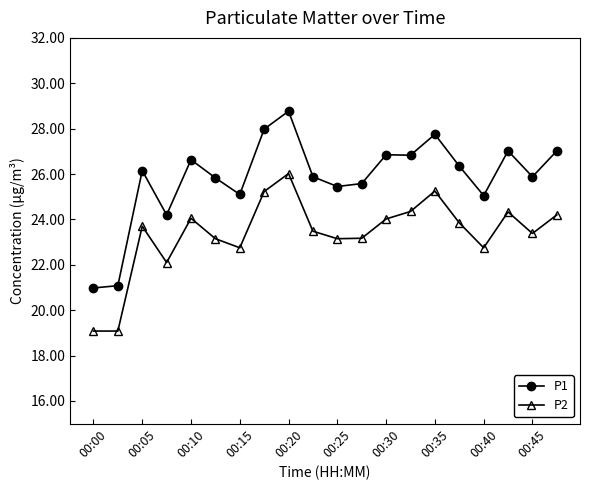

True or false: P1 and P2 intersect in this chart.

False